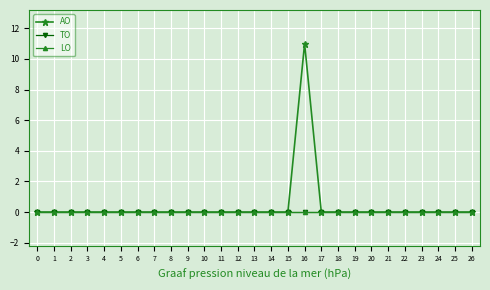

Reading right to left, transcribe all the data shown in this chart.

AO: 0	0	0	0	0	0	0	0	0	0	11	0	0	0	0	0	0	0	0	0	0	0	0	0	0	0	0
TO: 0	0	0	0	0	0	0	0	0	0	0	0	0	0	0	0	0	0	0	0	0	0	0	0	0	0	0
LO: 0	0	0	0	0	0	0	0	0	0	0	0	0	0	0	0	0	0	0	0	0	0	0	0	0	0	0